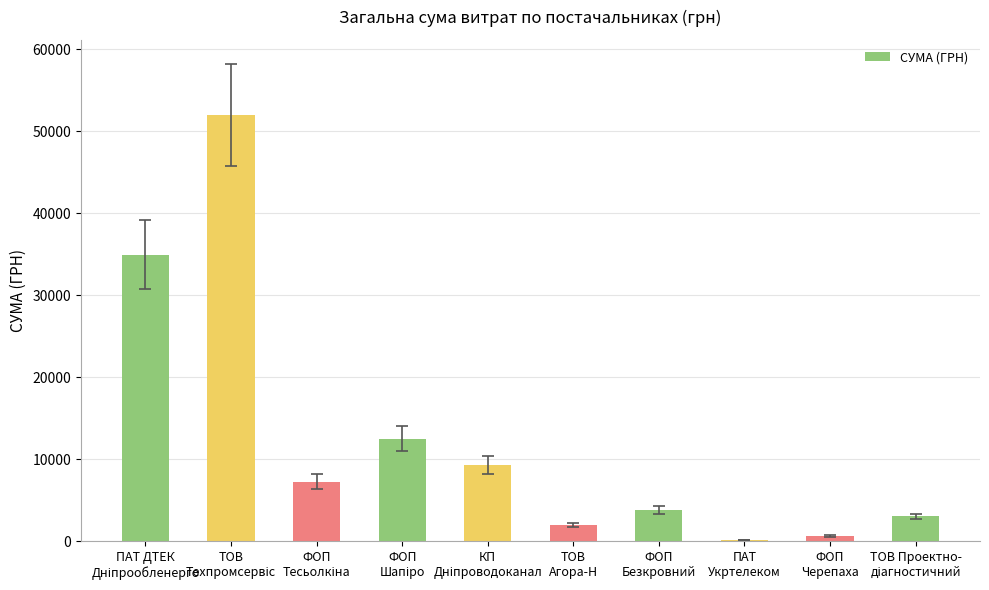

Count the number of data series in this chart.

1